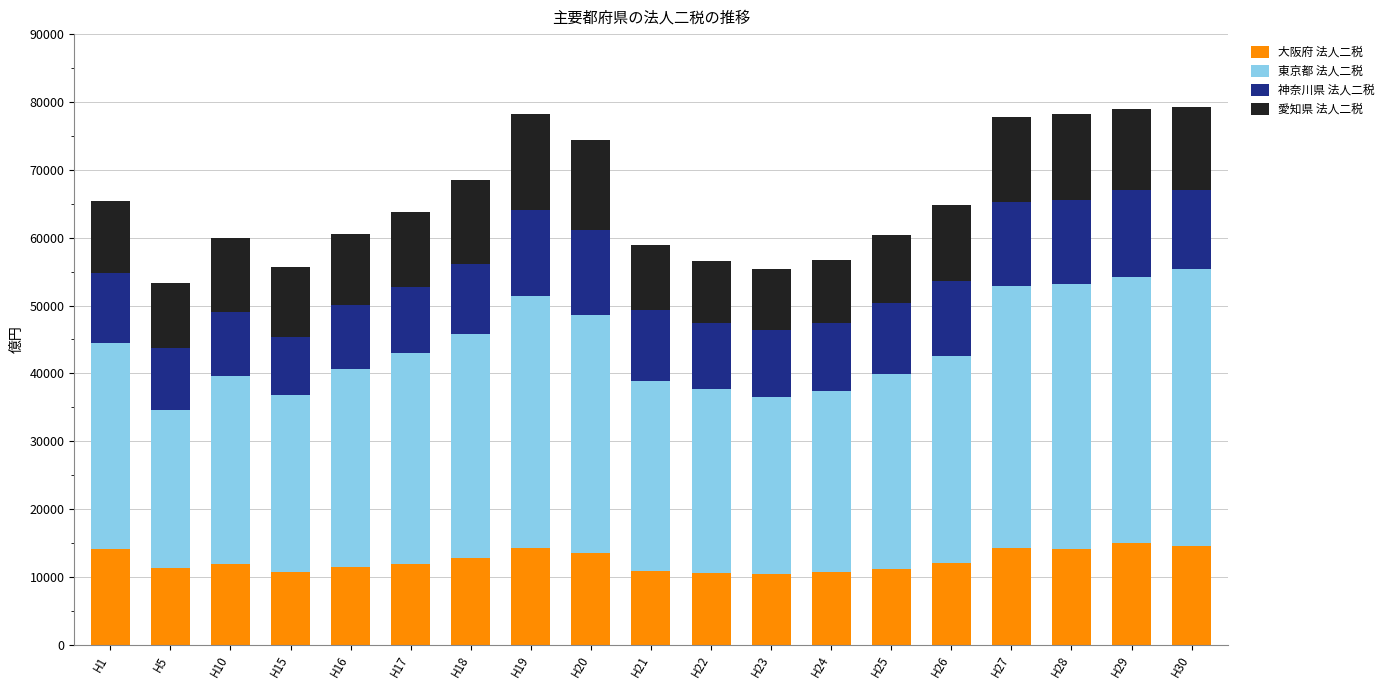

What is the sum of the 大阪府 法人二税 values at H25 and H20?

24738